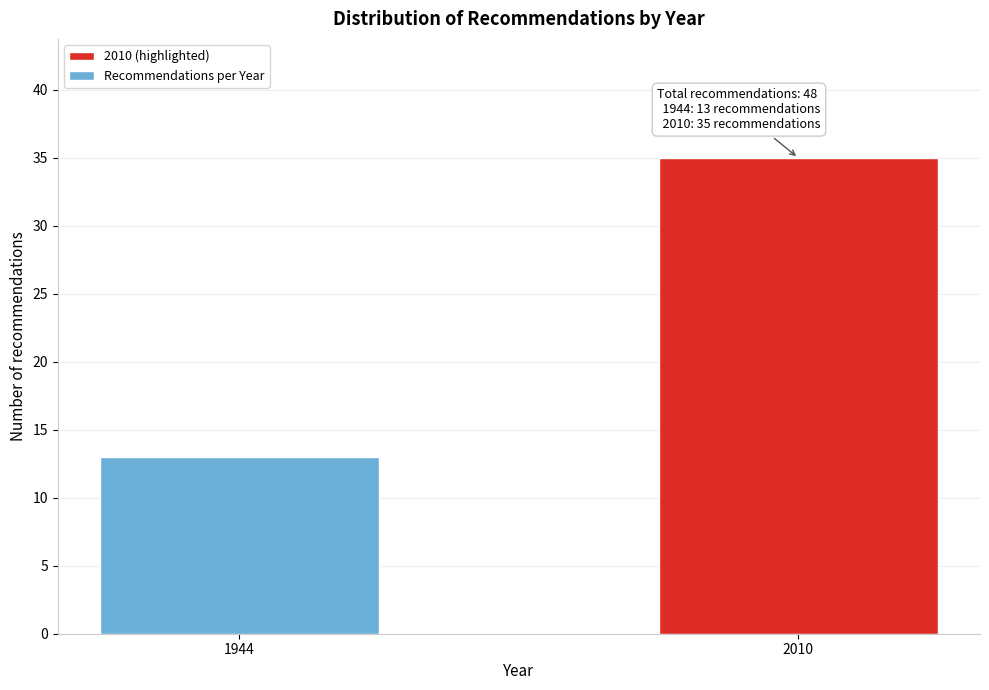

Reading left to right, transcribe all the data shown in this chart.

1944=13	2010=35